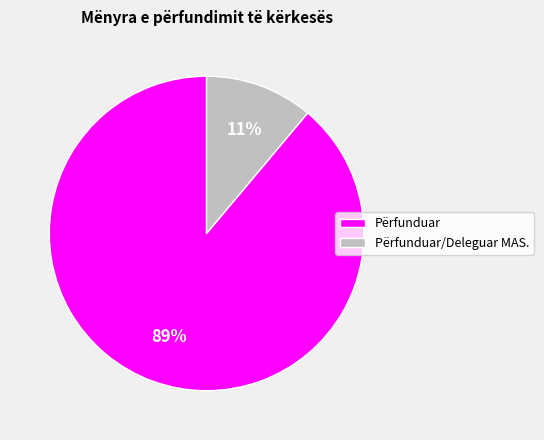

Is it true that Përfunduar/Deleguar MAS. is 11% of the pie?

True